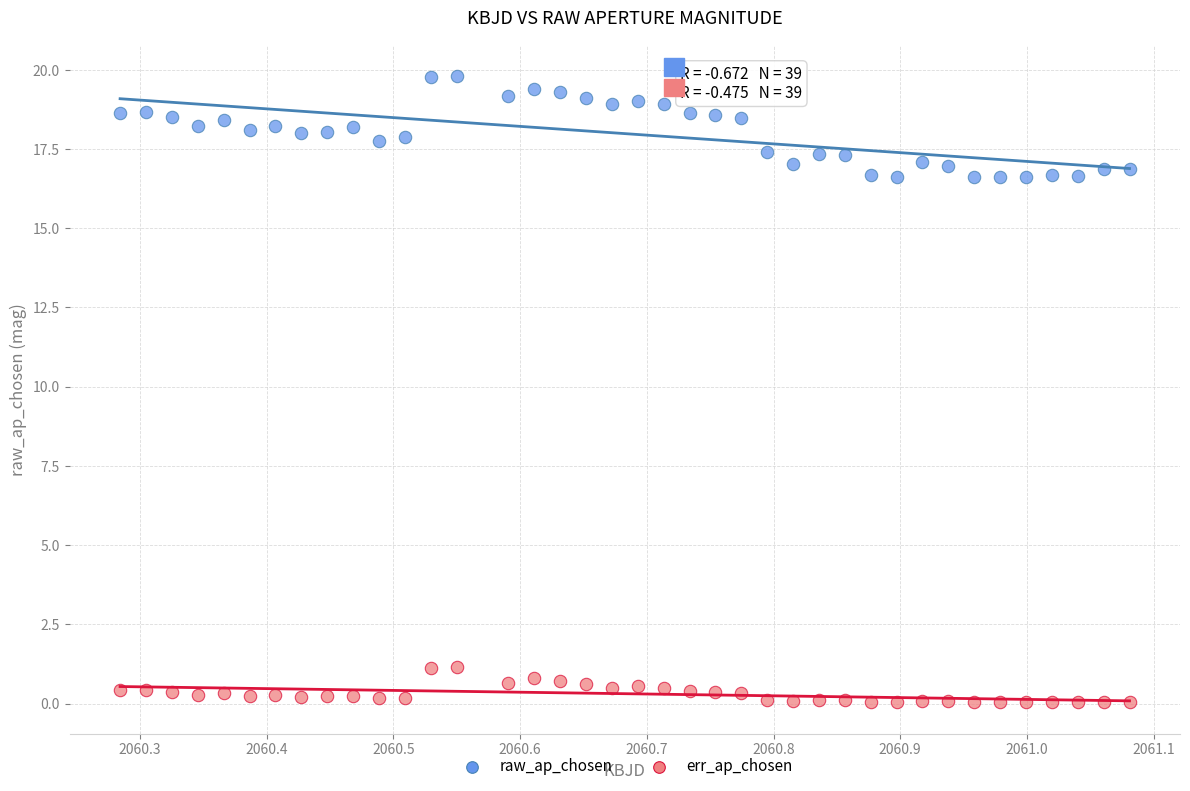

Which series has the largest Y range (max minus min)?

raw_ap_chosen